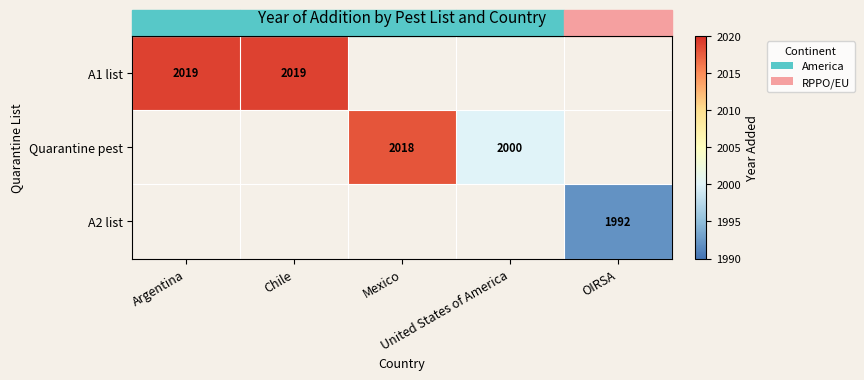

Is the value of A2 list at Chile greater than the value of A1 list at OIRSA?

No